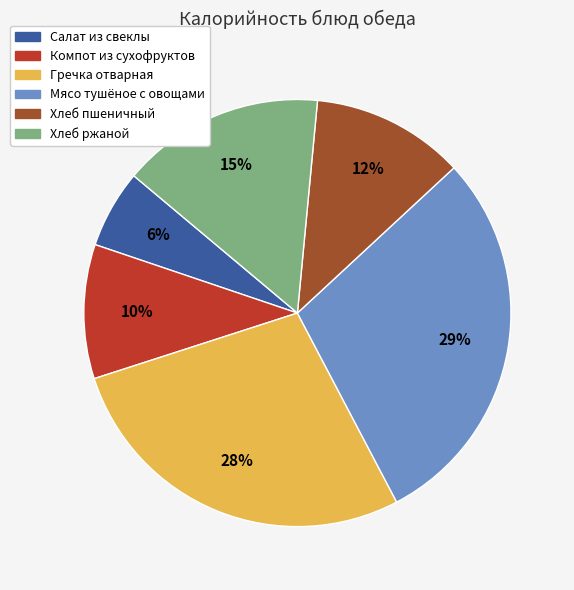

Is it true that Гречка отварная is 28% of the pie?

True